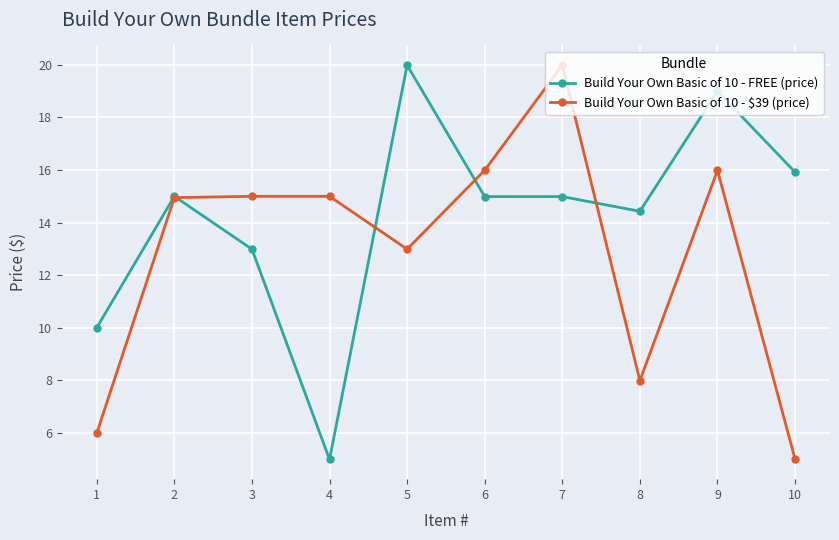

Rank the series at 1 from lowest to highest value.

Build Your Own Basic of 10 - $39 (price), Build Your Own Basic of 10 - FREE (price)